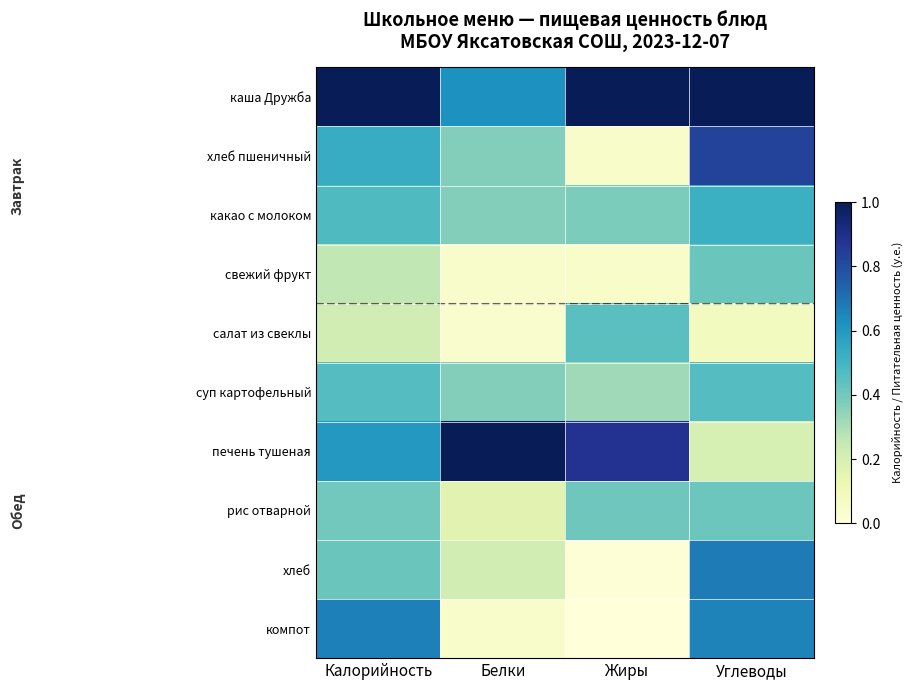

At which category does the chart reach its minimum across all series?

Жиры